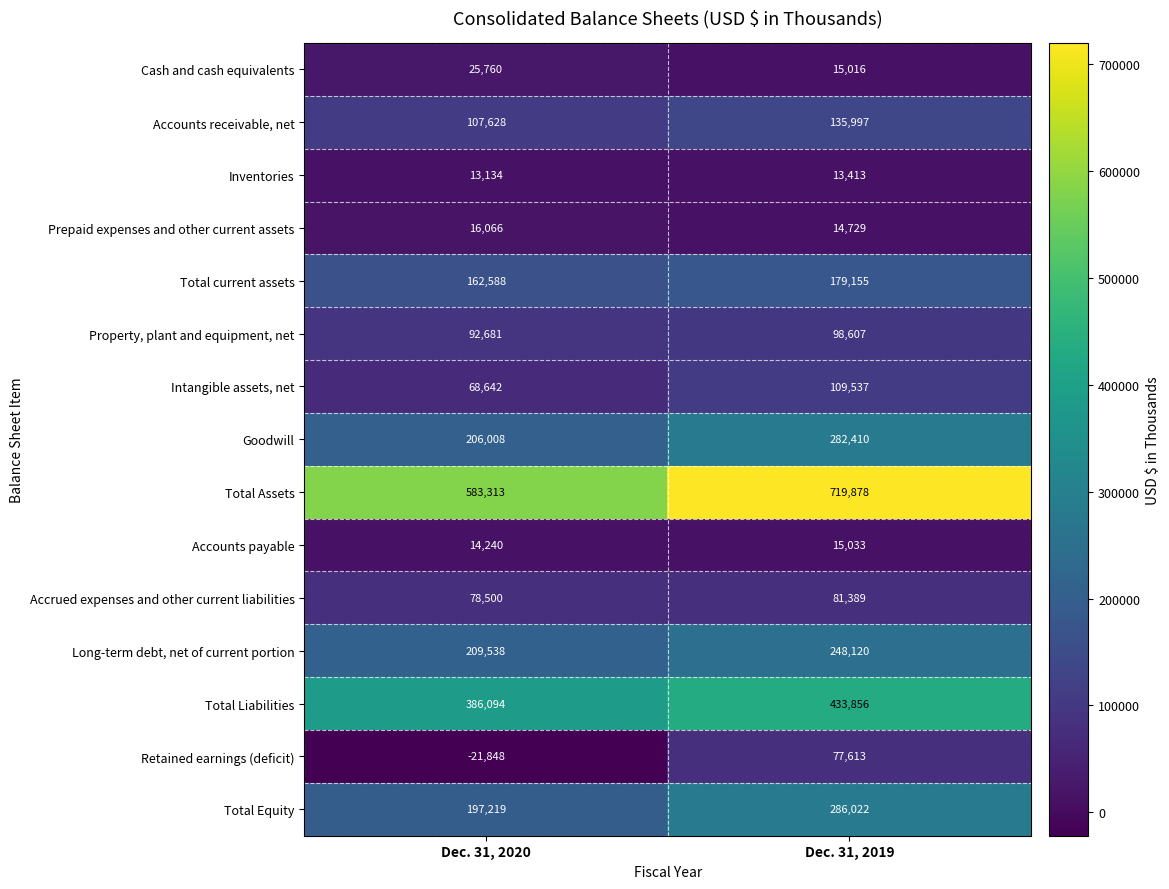

Which series has the widest spread of values?

Total Assets